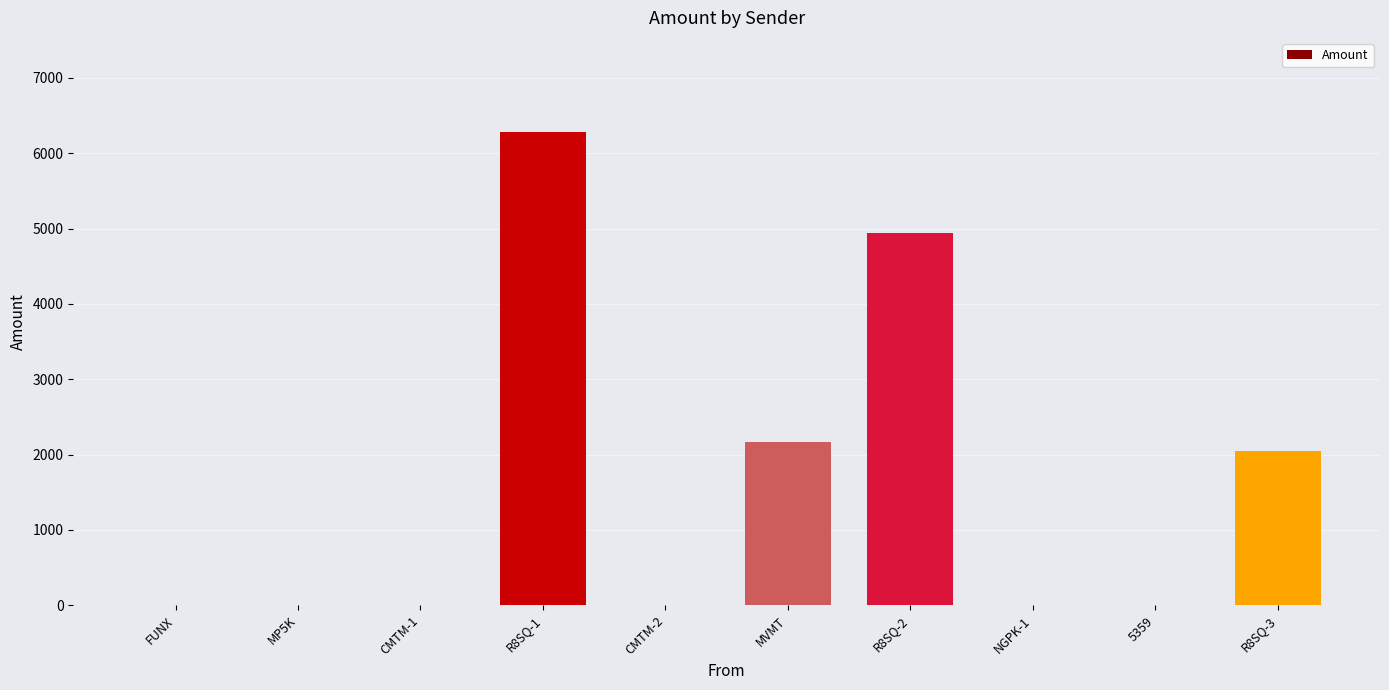

Where is the data nearest to the value 3138?

MVMT